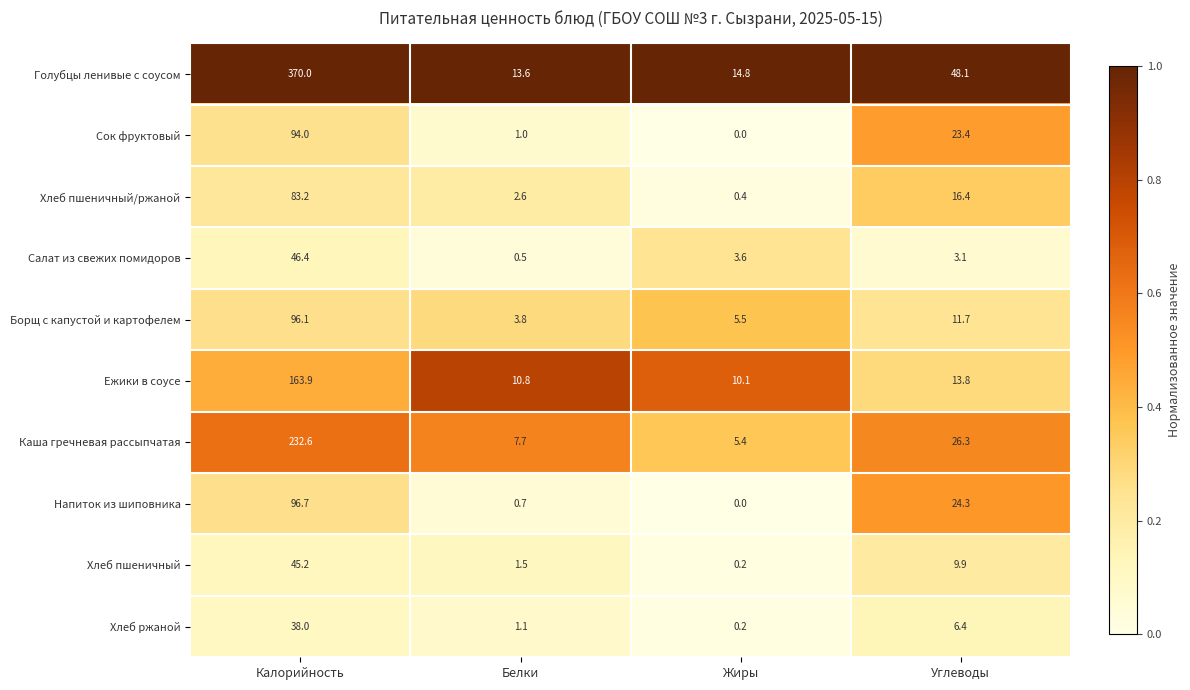

What is the difference between the maximum and minimum values in the Салат из свежих помидоров series?

45.9